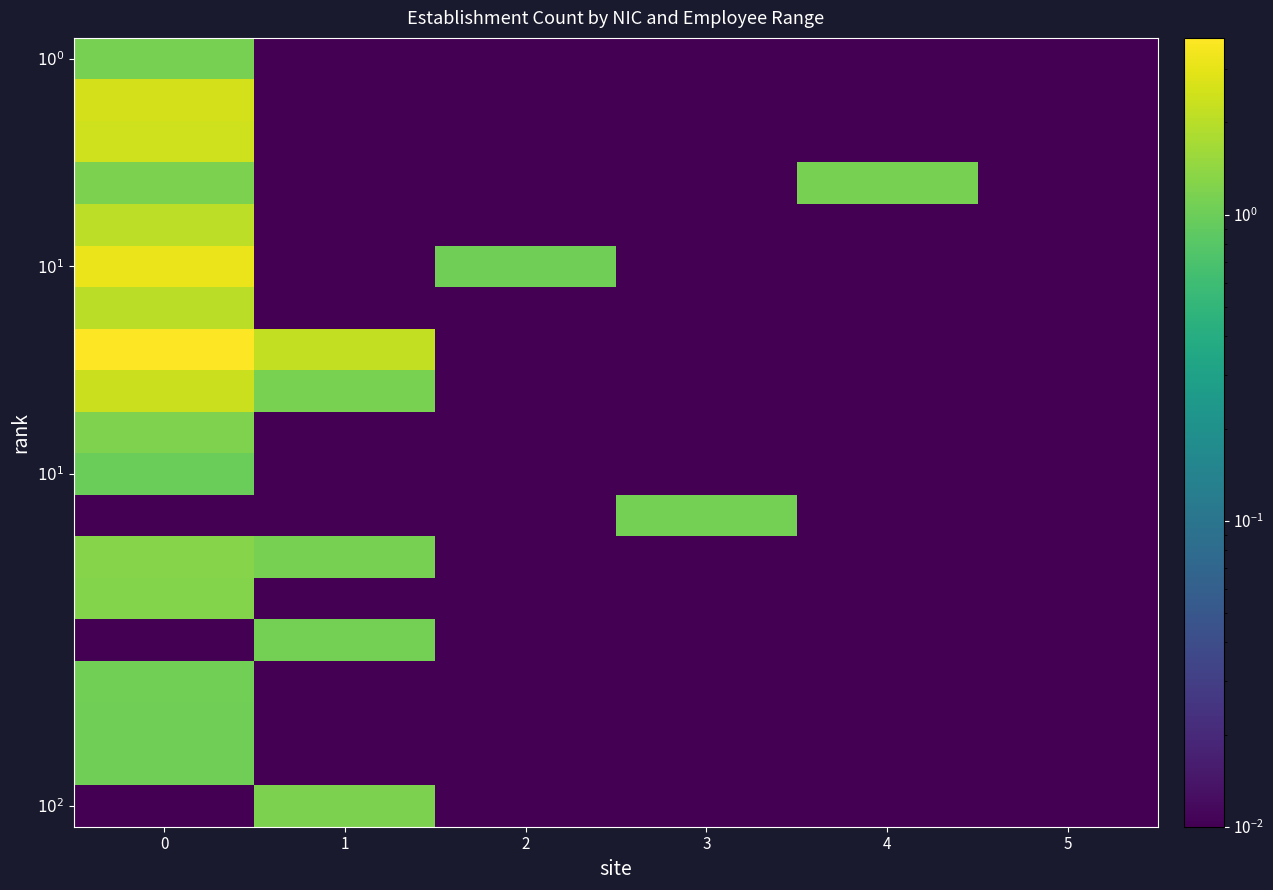

At how many categories does at least one series exceed 3?

1